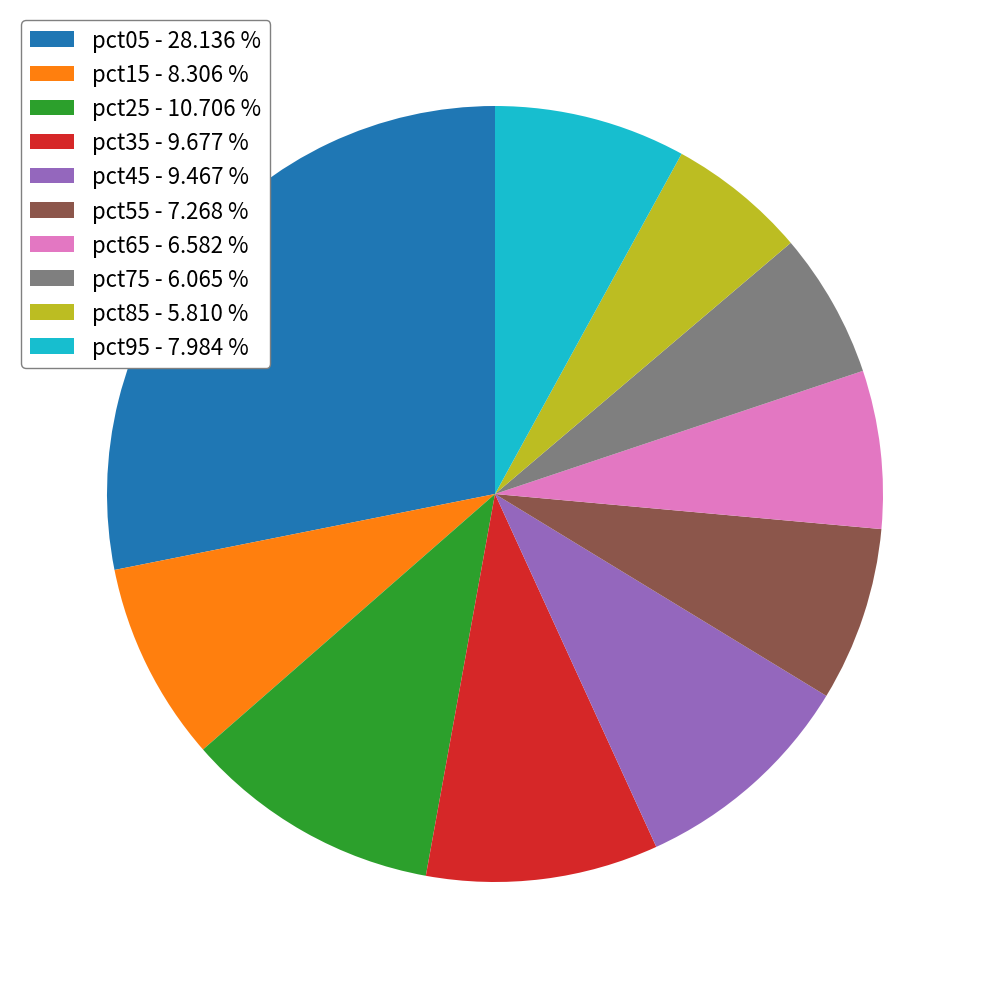

Which category has the biggest portion of the pie?

pct05